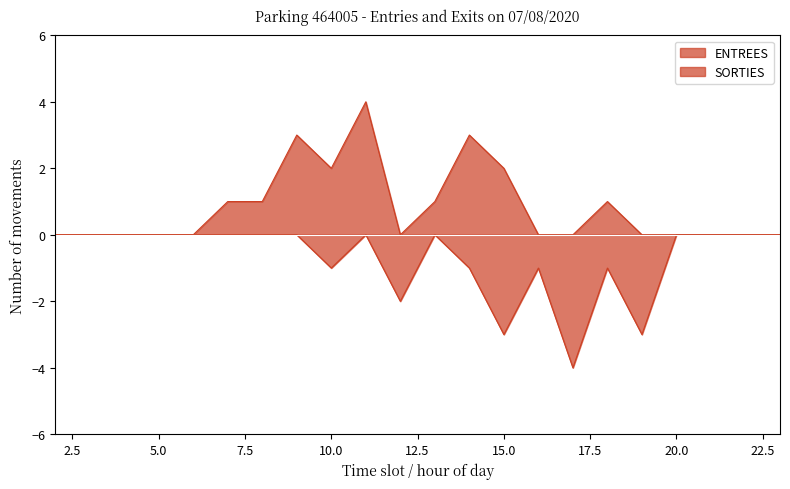

At which category does SORTIES reach its first local valley?

10